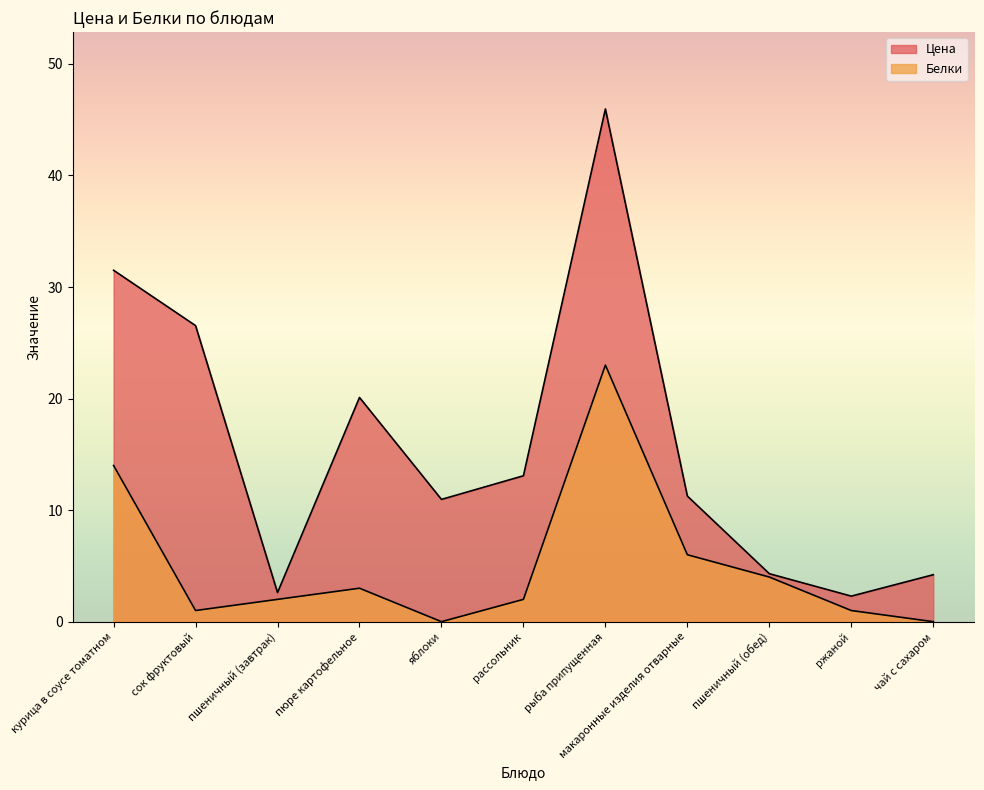

True or false: Белки has a value of 3.0 at пюре картофельное.

True